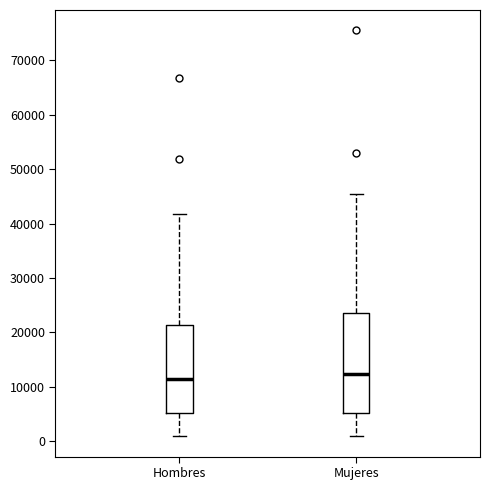

Reading left to right, read every box against the y-axis: the position of its median line, the range the box covers, and the ends of its whiskers. The values are not printed on the chart, so give them approximately, as read against the axis.

Hombres: median 12000, box 5000 to 21000, whiskers 1000 to 42000
Mujeres: median 12000, box 5000 to 24000, whiskers 1000 to 45000